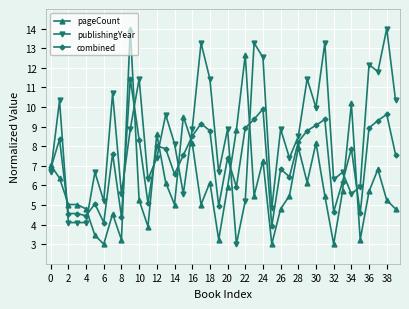

List the series in order of their overall mean, lowest first.

pageCount, combined, publishingYear